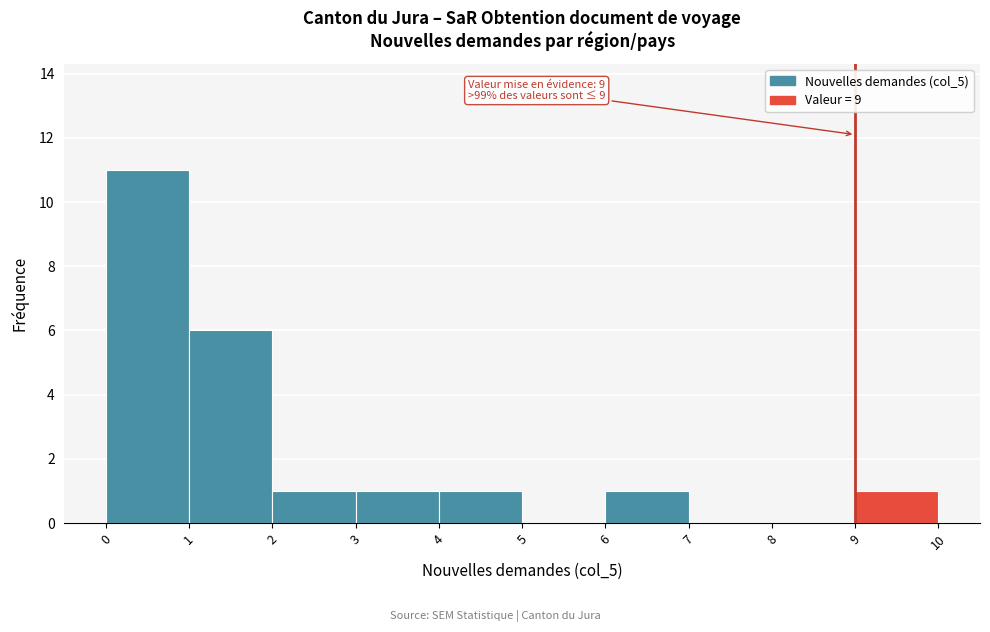

Which range on the x-axis has the tallest bar?

0 to 1